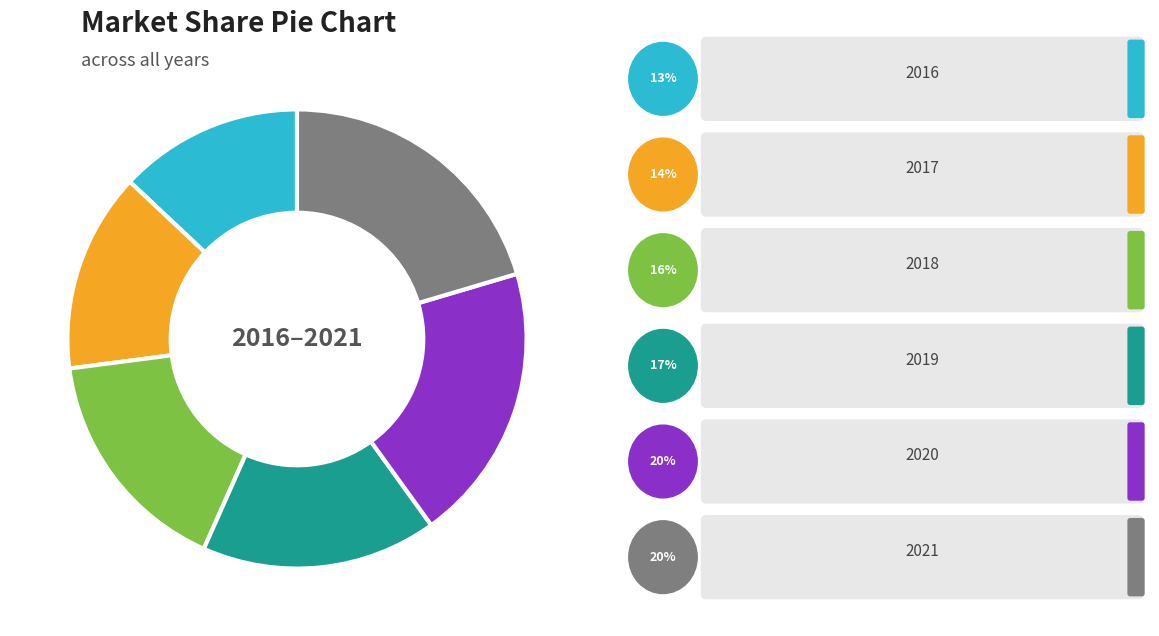

Is there any slice that represents more than half of the pie?

No